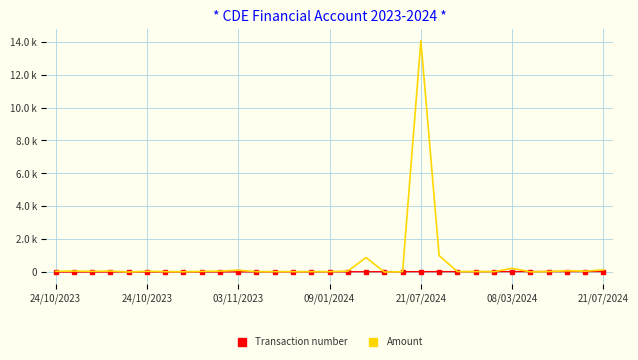

How many interior local peaks does the Amount series have?

8